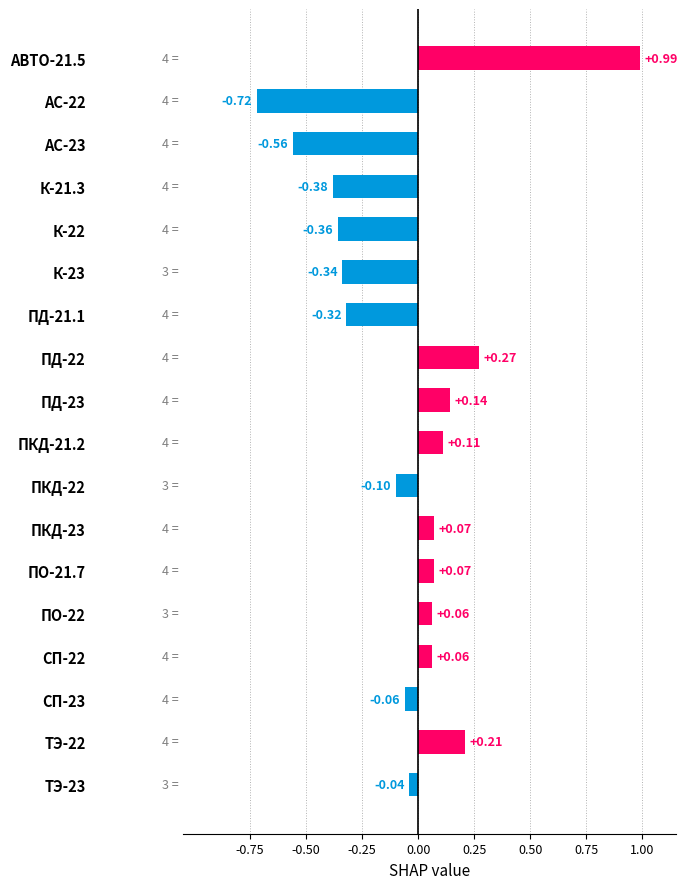

What is the difference between the maximum and minimum values?

1.7